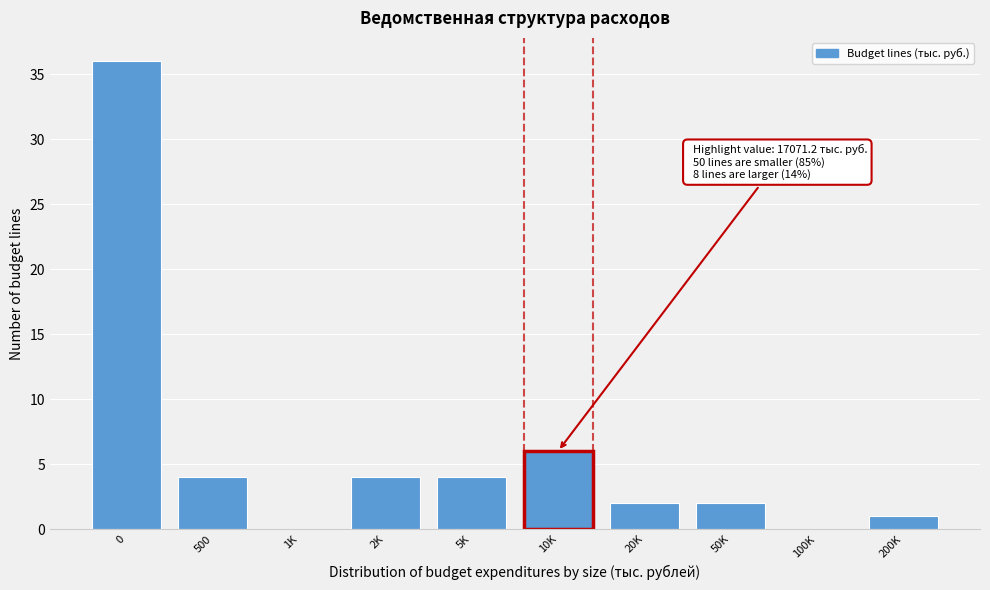

Reading left to right, what are all the values shown in this chart?

0=36	500=4	1K=0	2K=4	5K=4	10K=6	20K=2	50K=2	100K=0	200K=1